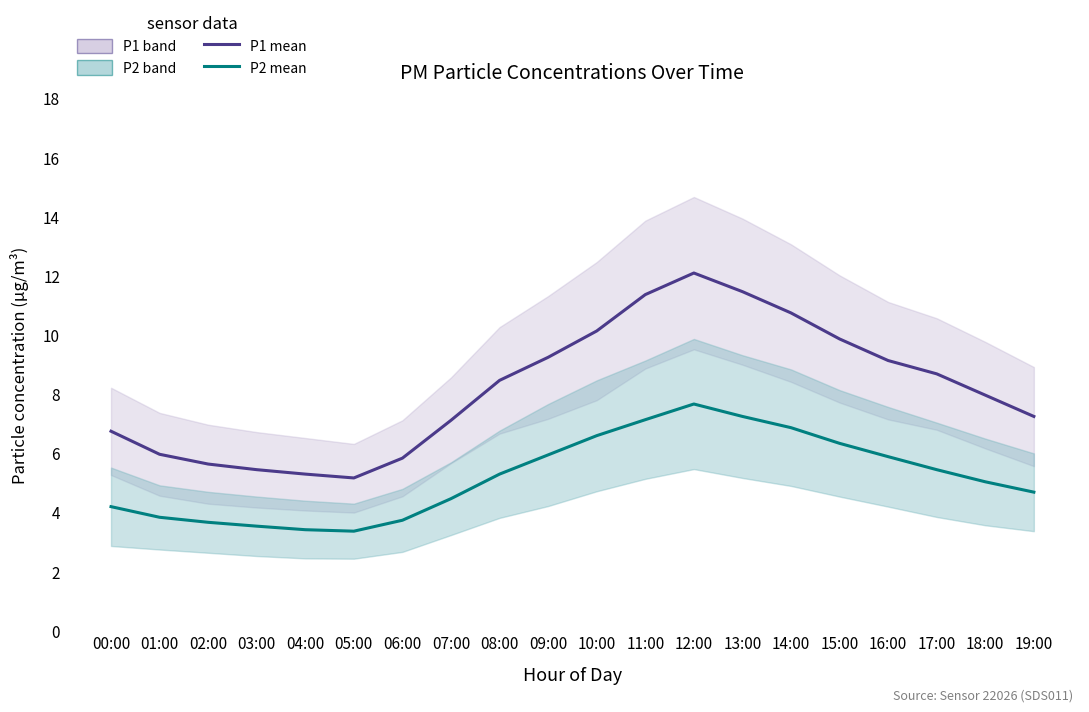

What is the difference between the maximum and minimum values in the P1 mean series?

6.9